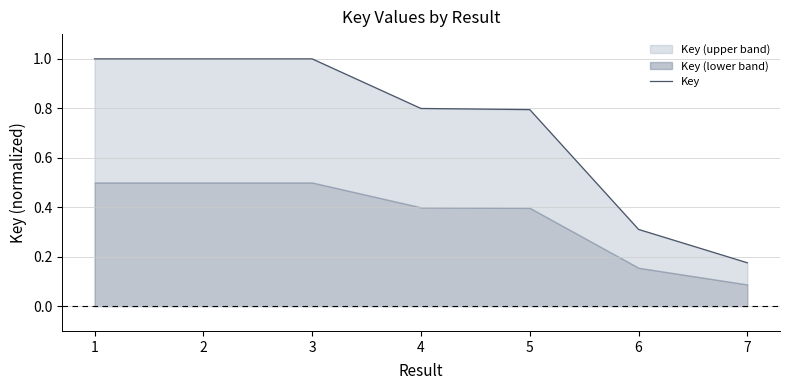

Is it true that the value at 6 is 0.5?

False